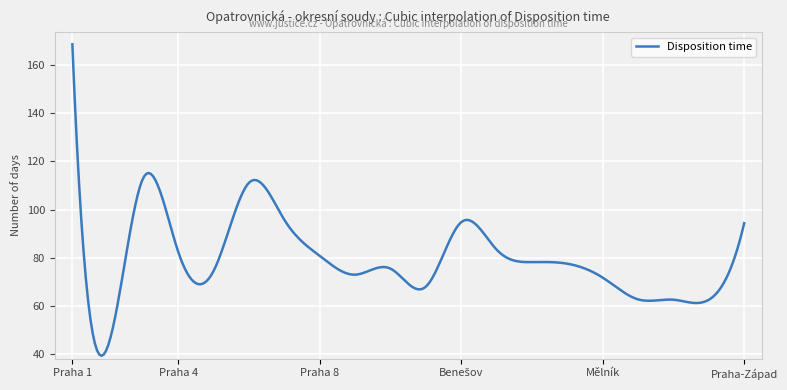

At which category does the data reach its first local peak?

Praha 3